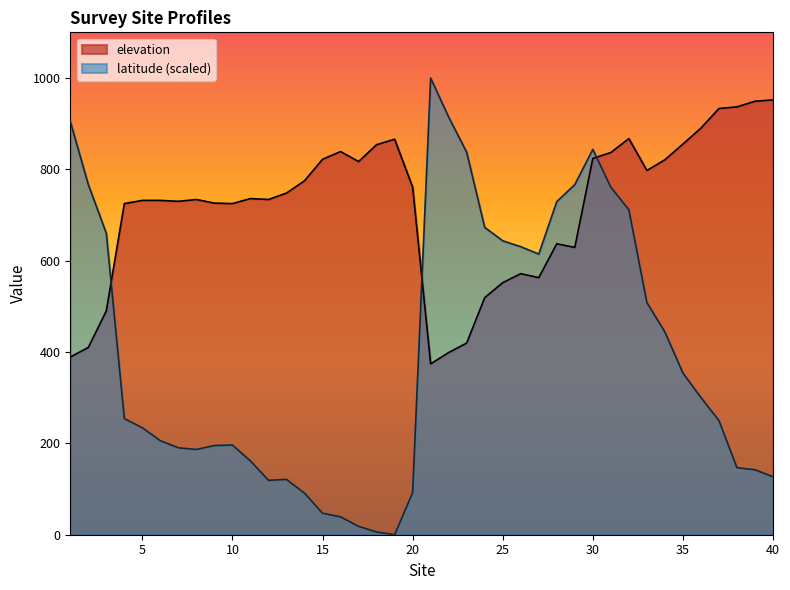

How many values in the elevation series are below 736?

20